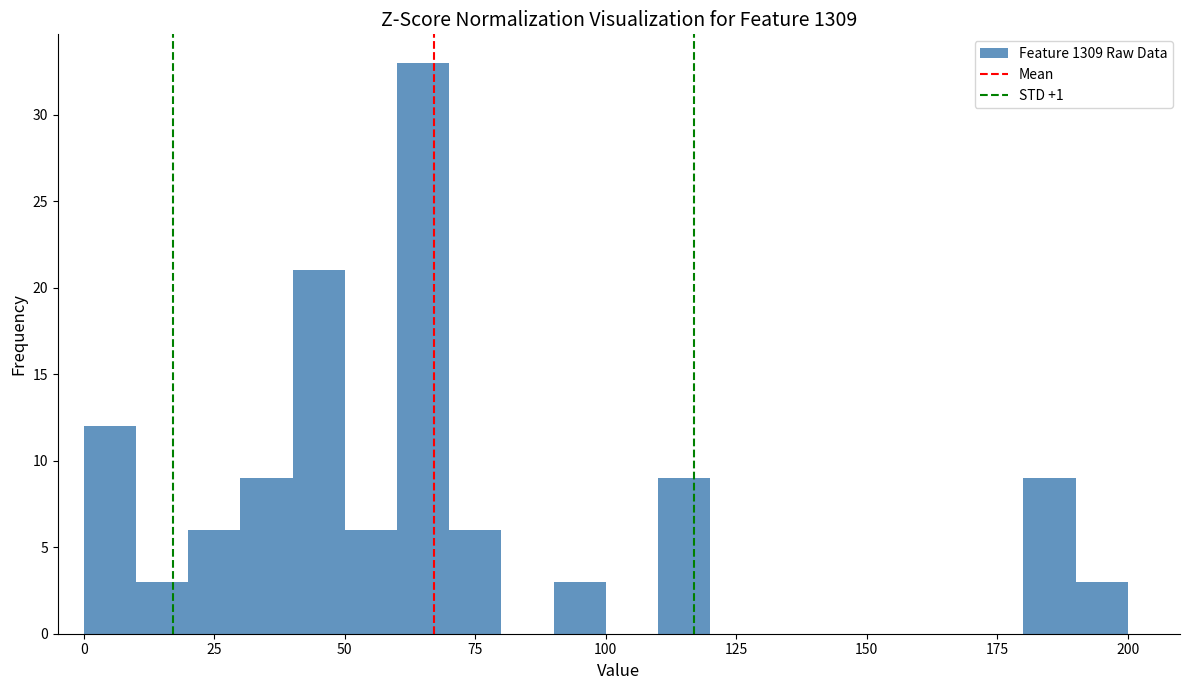

Read against the x-axis, roughly where is the centre of the tallest bar?

65